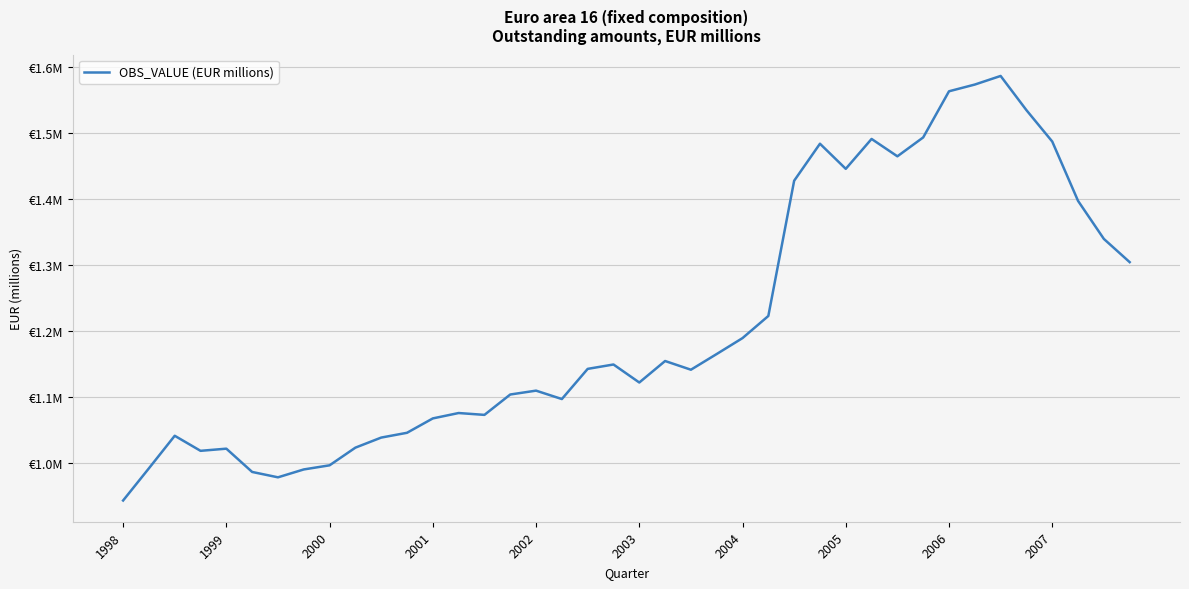

Does the chart have visible grid lines?

Yes